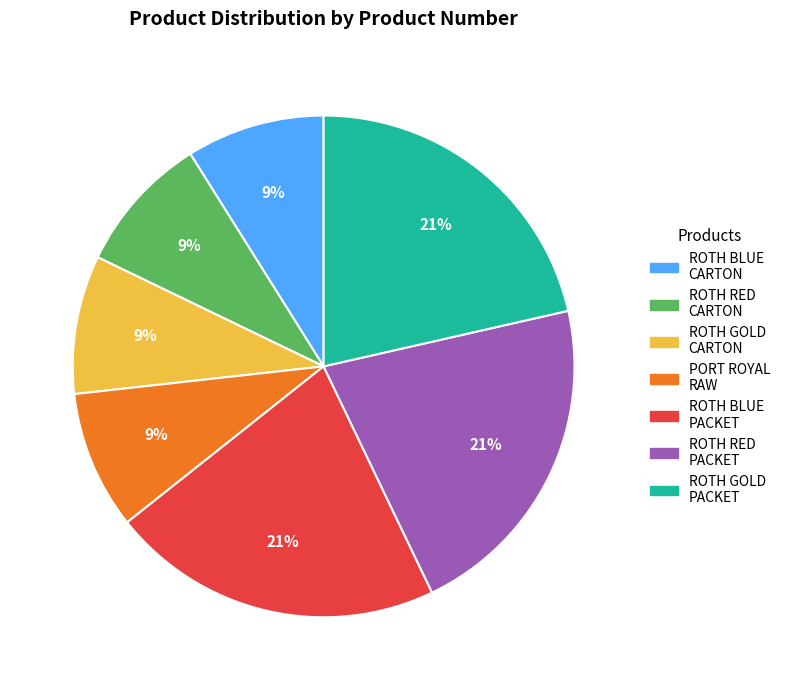

To the nearest percent, what is the average slice percentage?

14%